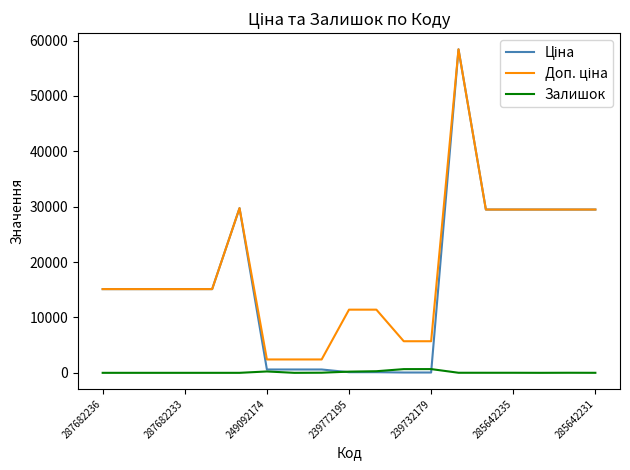

What is the maximum value shown in the chart?

58426.5